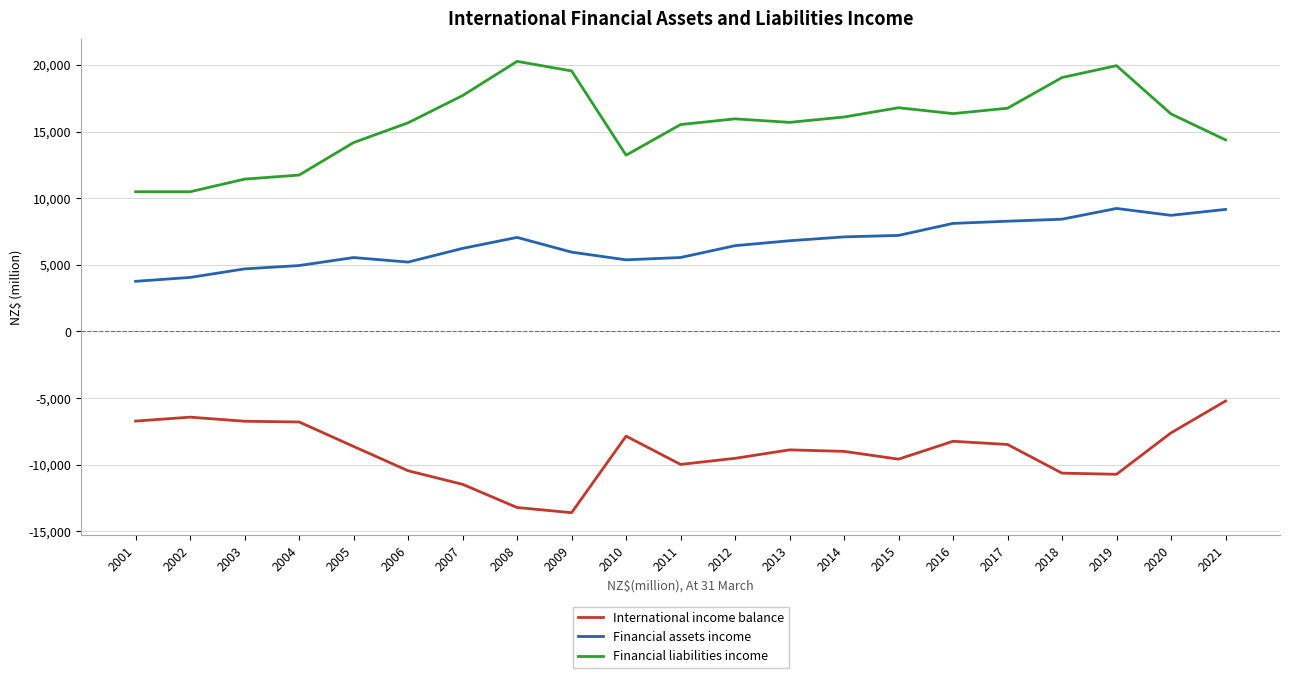

What value does the International income balance series have at 2014, to the nearest 100?

-9000